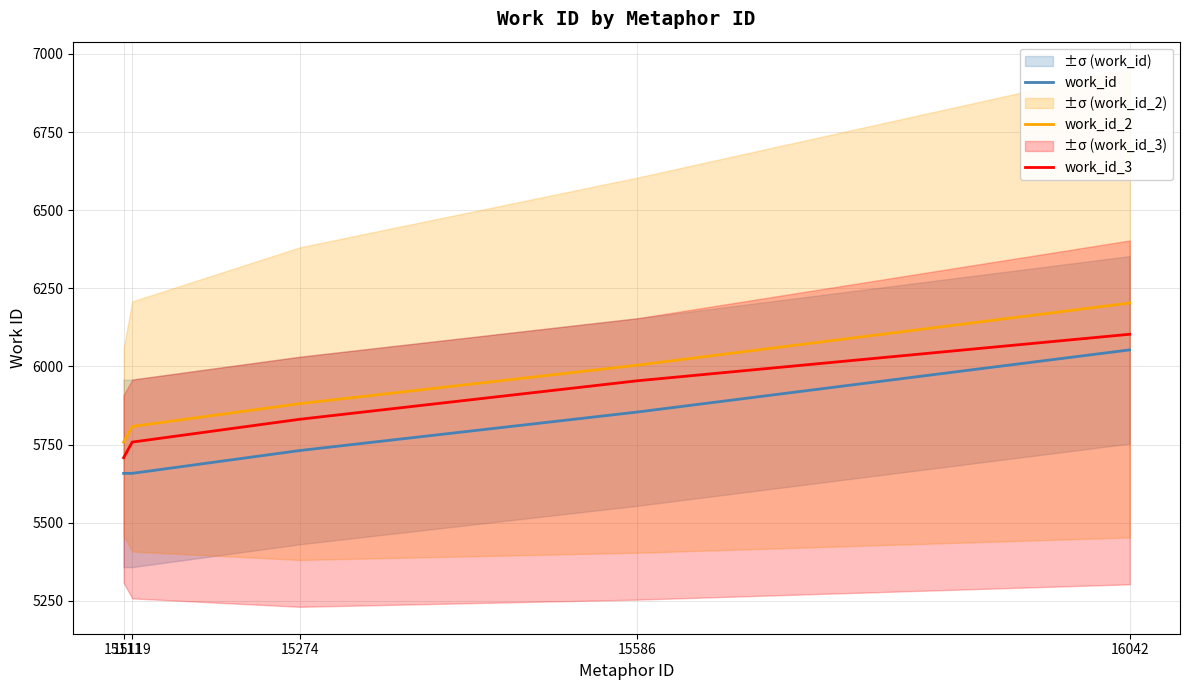

True or false: work_id_3 and work_id_2 intersect in this chart.

False